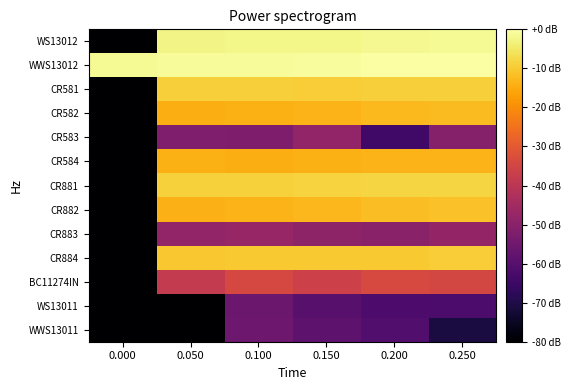

Rank the series by their maximum value, from lowest to highest.

WS13011, WWS13011, CR583, CR883, BC11274IN, CR584, CR582, CR882, CR884, CR581, CR881, WS13012, WWS13012